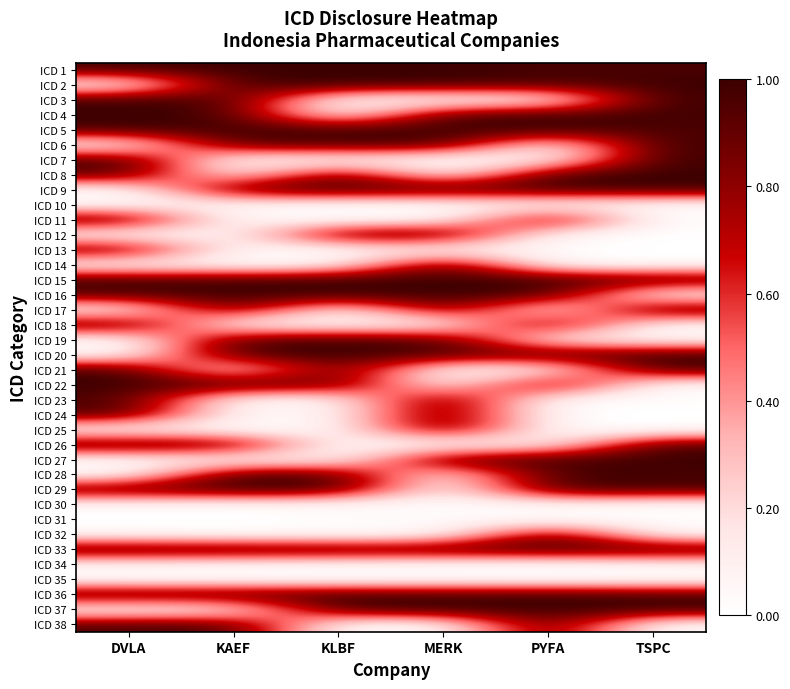

At how many categories does at least one series exceed 0?

6